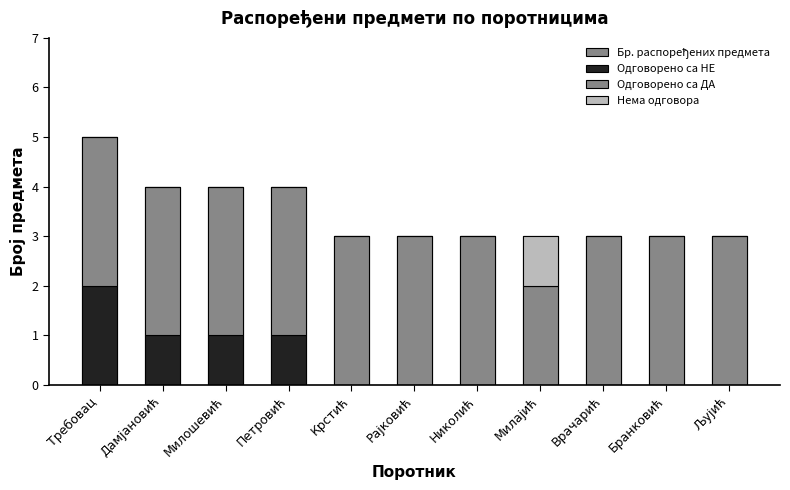

How many groups of bars are there?

11